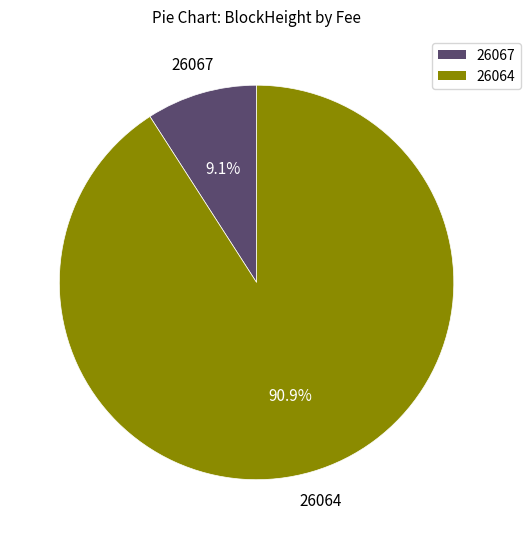

Which category has the smallest portion of the pie?

26067